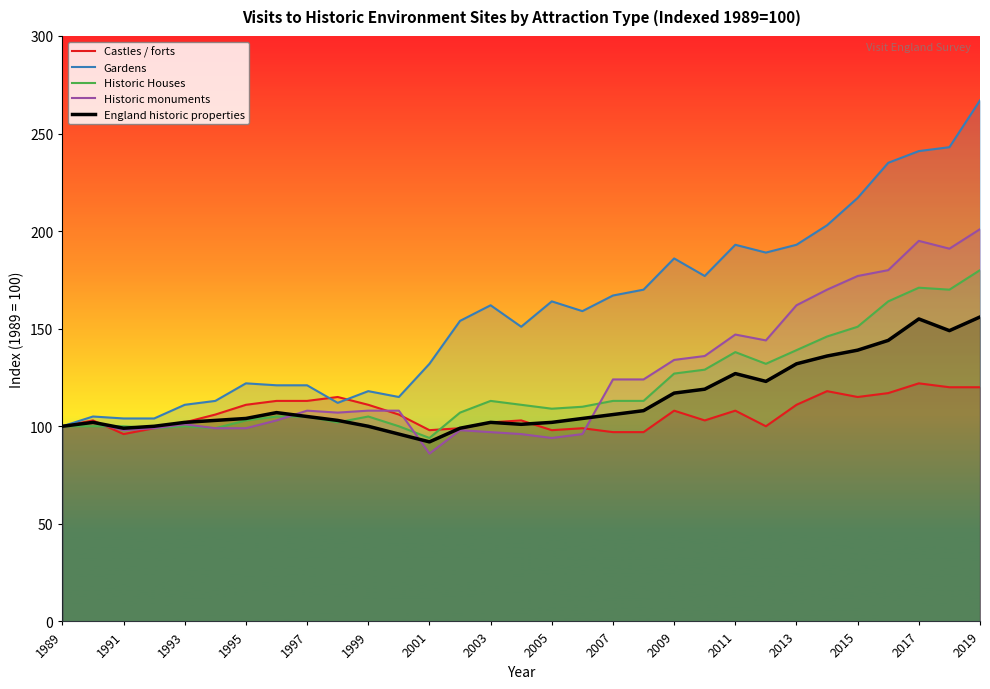

What are all the series names shown in the legend?

Castles / forts, Gardens, Historic Houses, Historic monuments, England historic properties